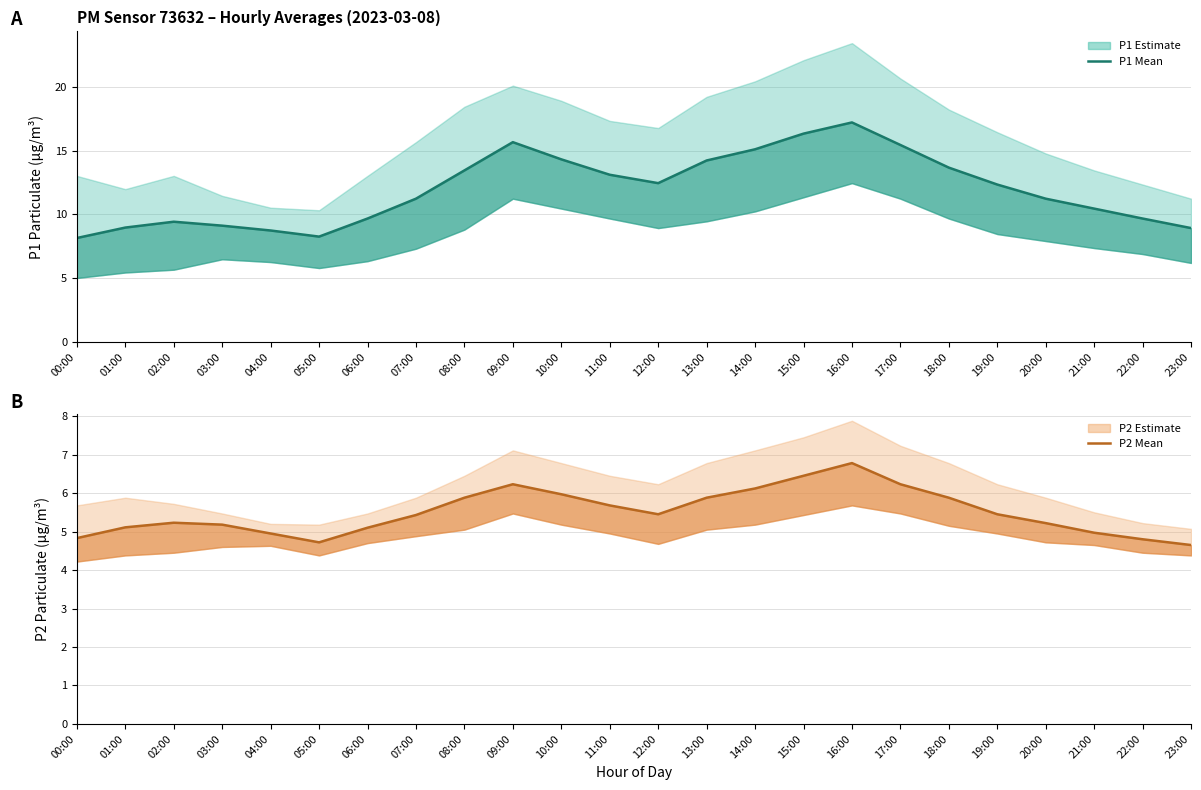

What is the average value of the P1 estimate series?

12.0